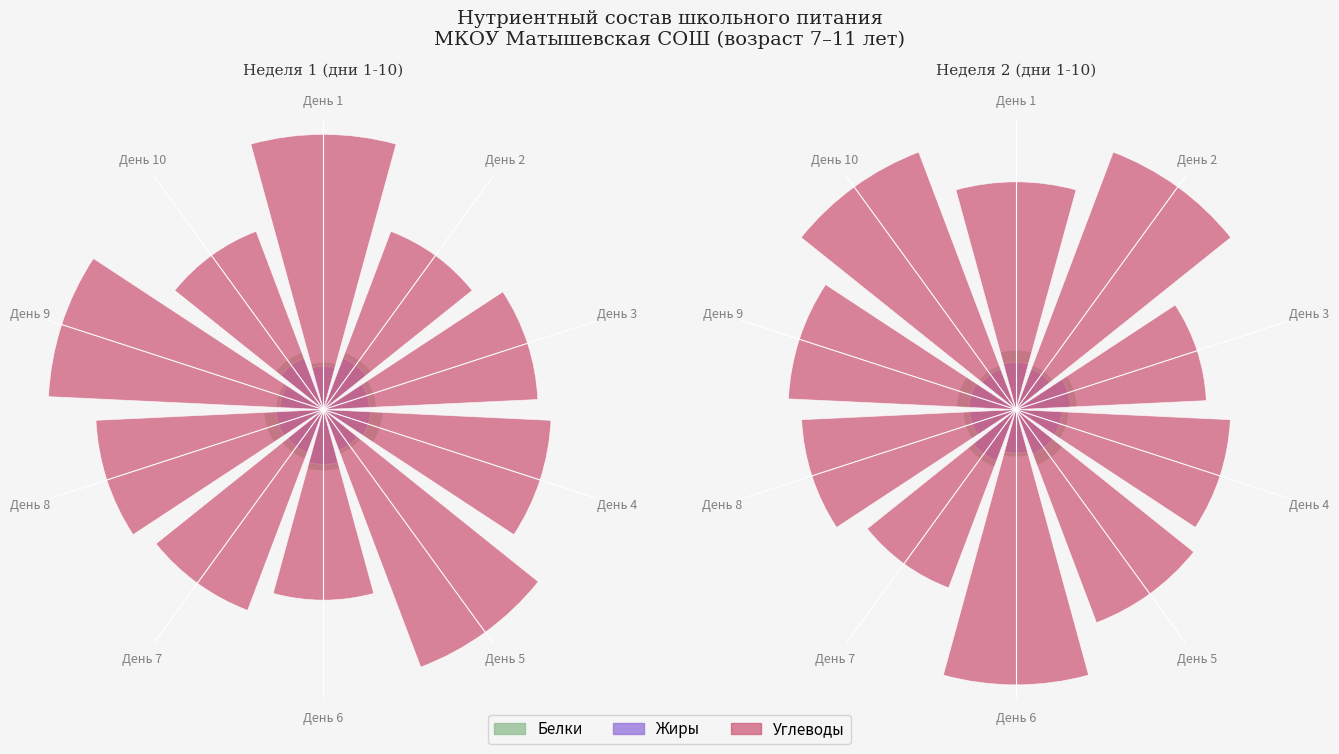

What is the value of the Углеводы bar at the 2nd from the left?

7.5